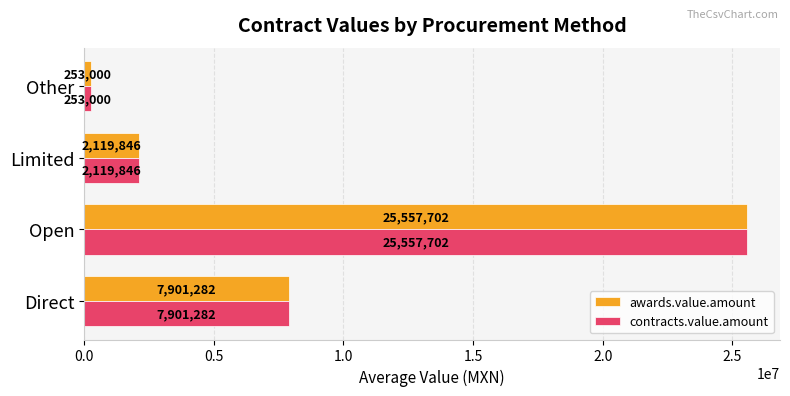

The awards.value.amount series shows 6809005.2 at Open. True or false?

False